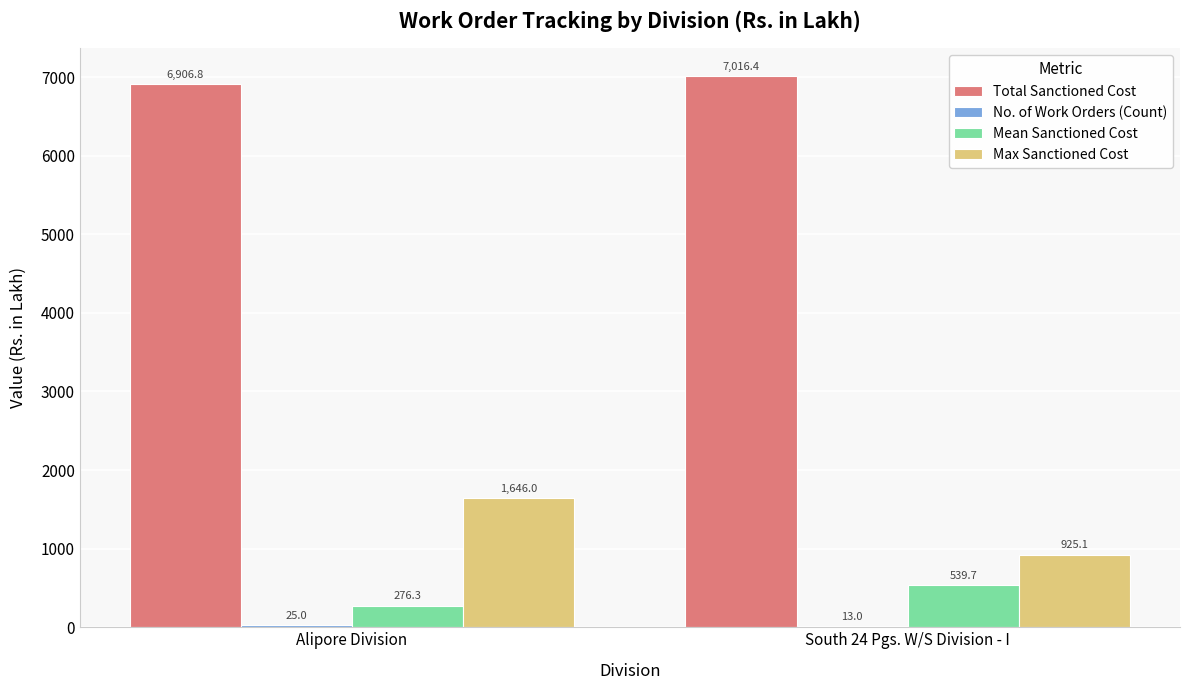

What is the sum of the Max Sanctioned Cost values at Alipore Division and South 24 Pgs. W/S Division - I?

2571.1